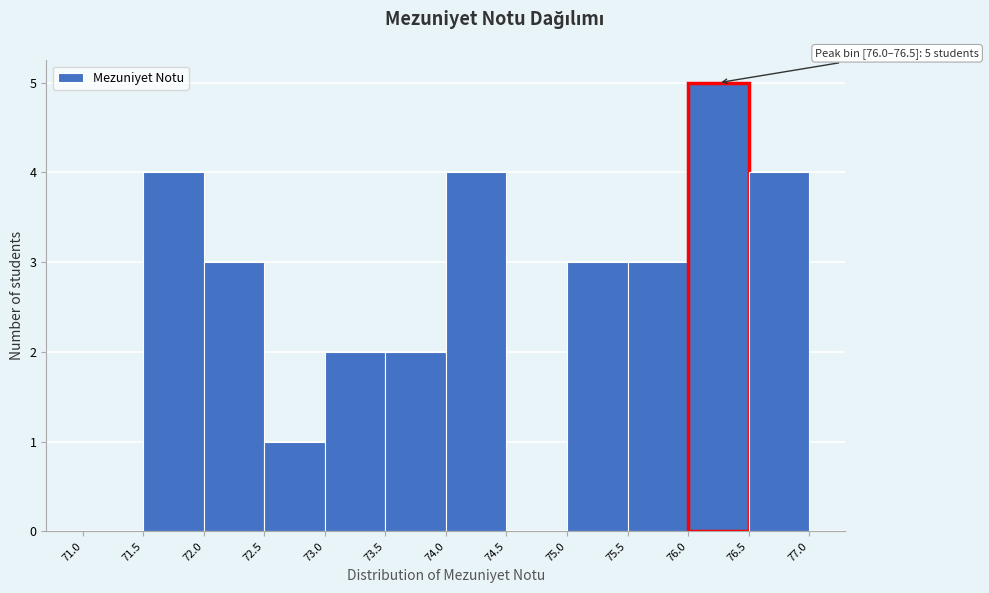

Which range on the x-axis has the tallest bar?

76.0 to 76.5